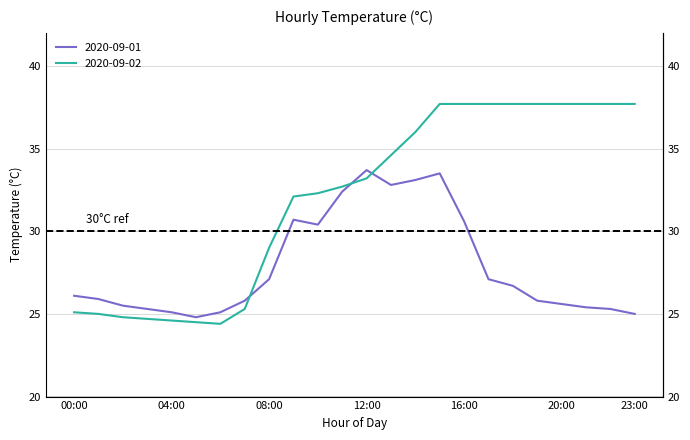

Is it true that 2020-09-01 equals 37.9 at 18:00?

False